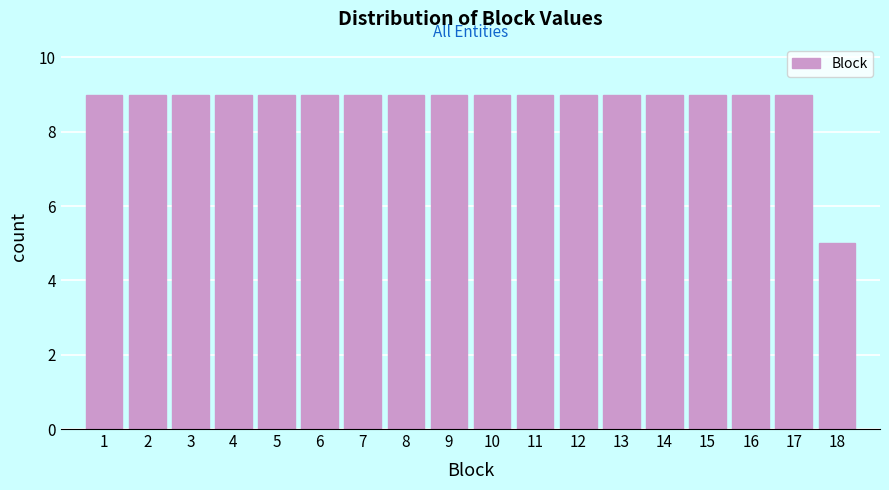

Reading left to right, what are all the values shown in this chart?

9	9	9	9	9	9	9	9	9	9	9	9	9	9	9	9	9	5